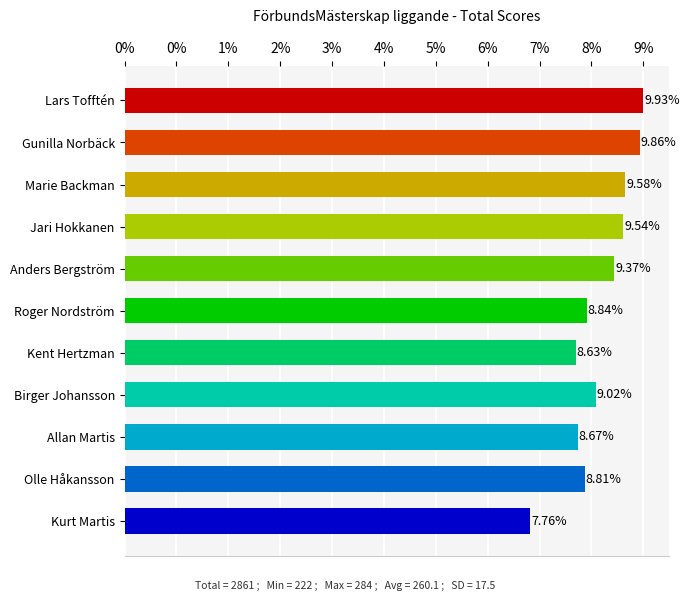

What is the difference between the values at Gunilla Norbäck and Lars Tofftén?

2